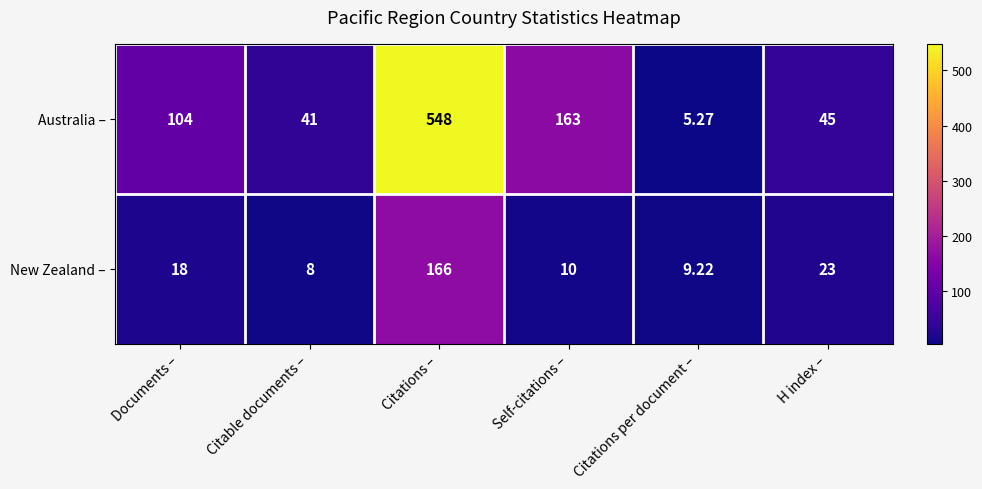

At which category is the sum across all series the highest?

Citations –